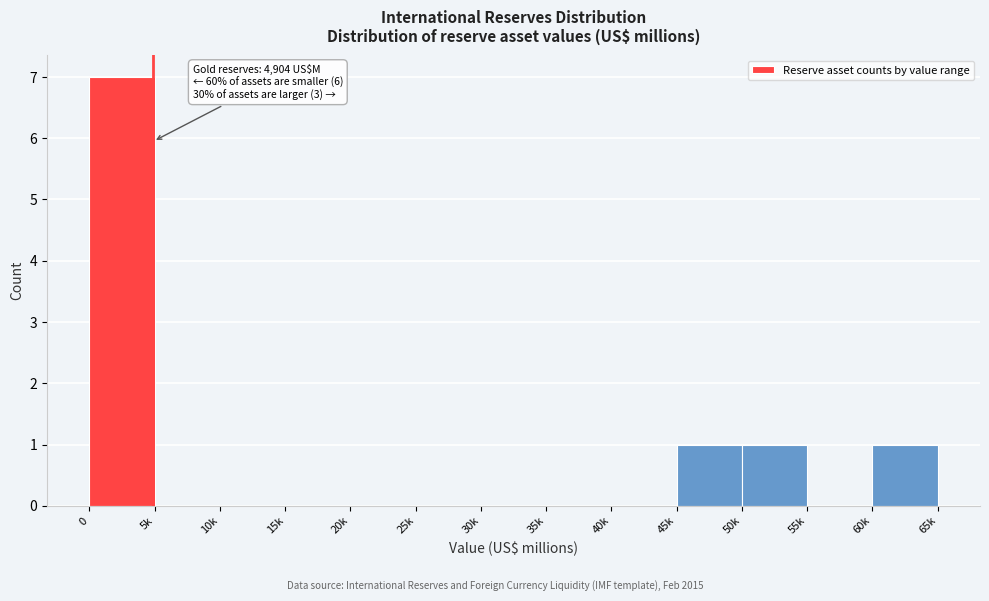

Reading left to right, what are all the values shown in this chart?

0=7	5k=0	10k=0	15k=0	20k=0	25k=0	30k=0	35k=0	40k=0	45k=1	50k=1	55k=0	60k=1